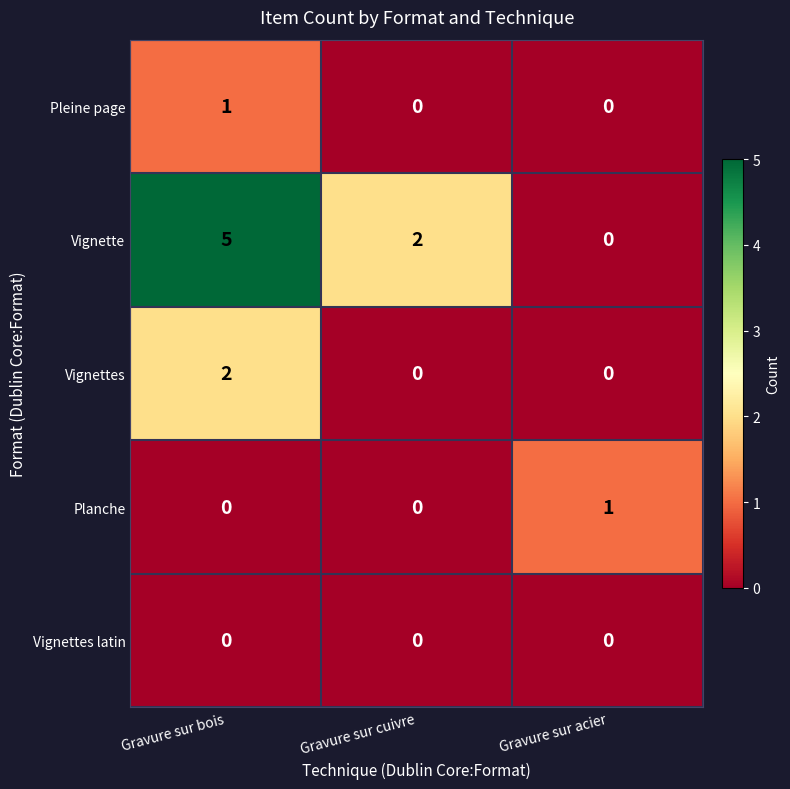

At which label does Vignette first exceed 2?

Gravure sur bois